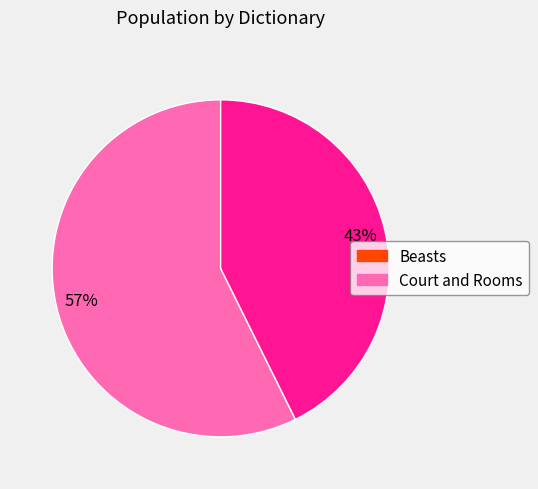

Does any single category account for the majority?

Yes